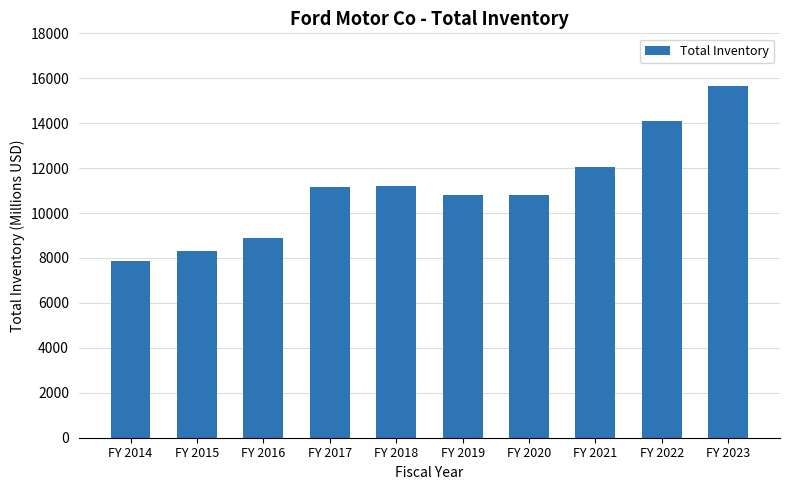

What is the smallest value displayed?

7870